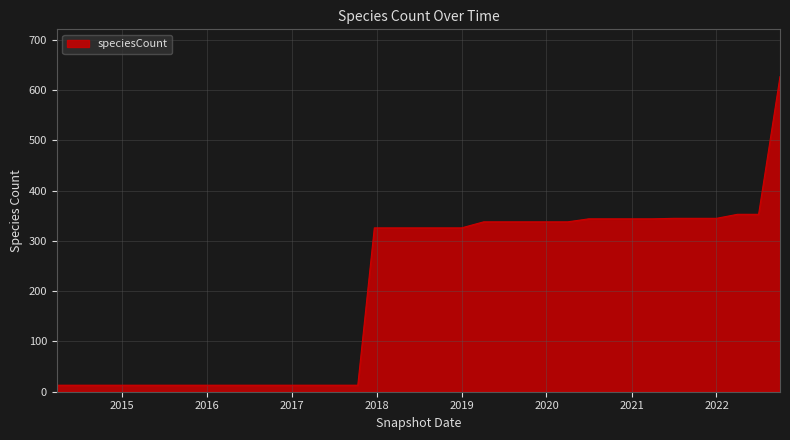

How many lines are shown in the chart?

1